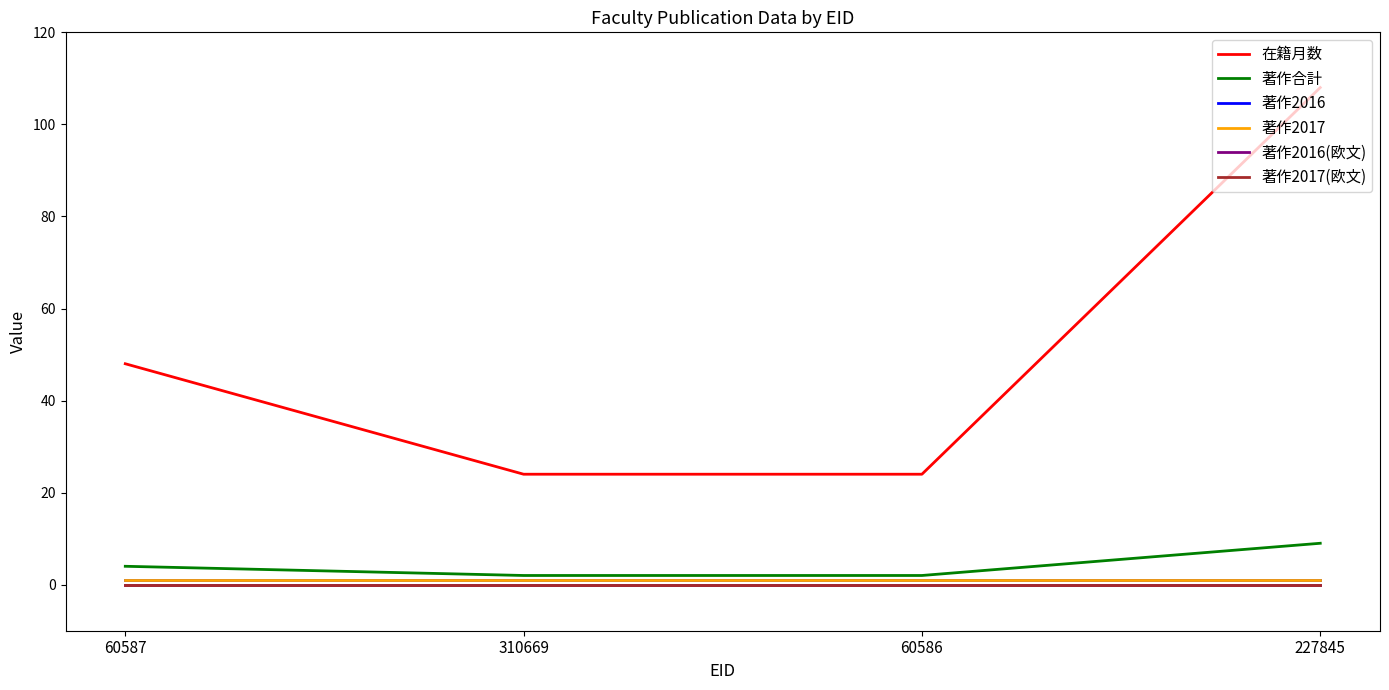

Which label corresponds to the largest value in the chart?

227845